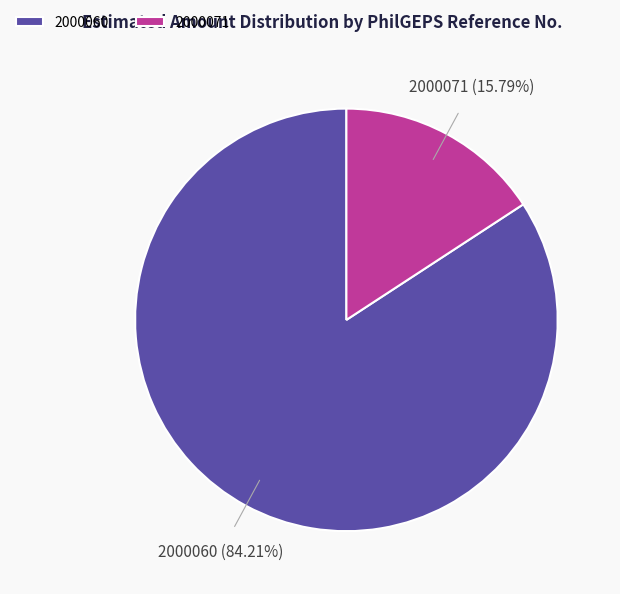

To the nearest percent, what is the average slice percentage?

50%